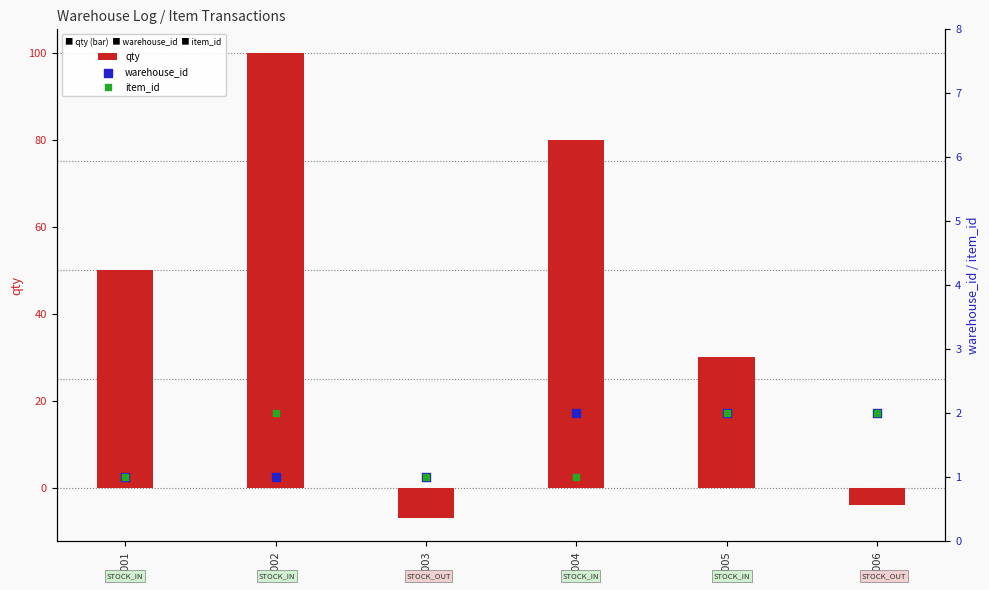

Which series contains the lowest Y value?

qty